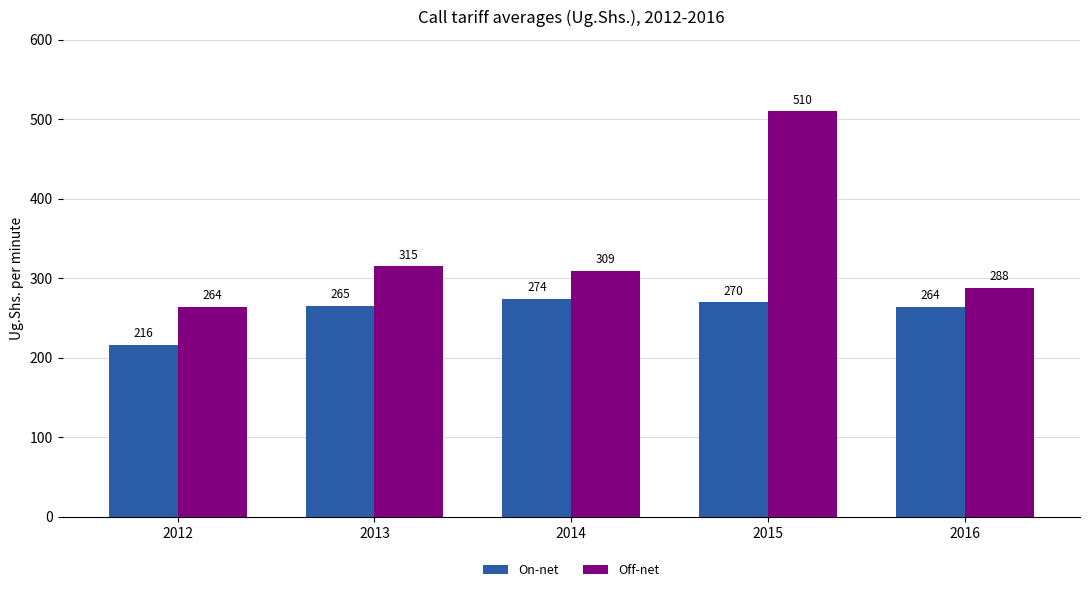

What is the difference between the second highest and minimum values in the Off-net series?

51